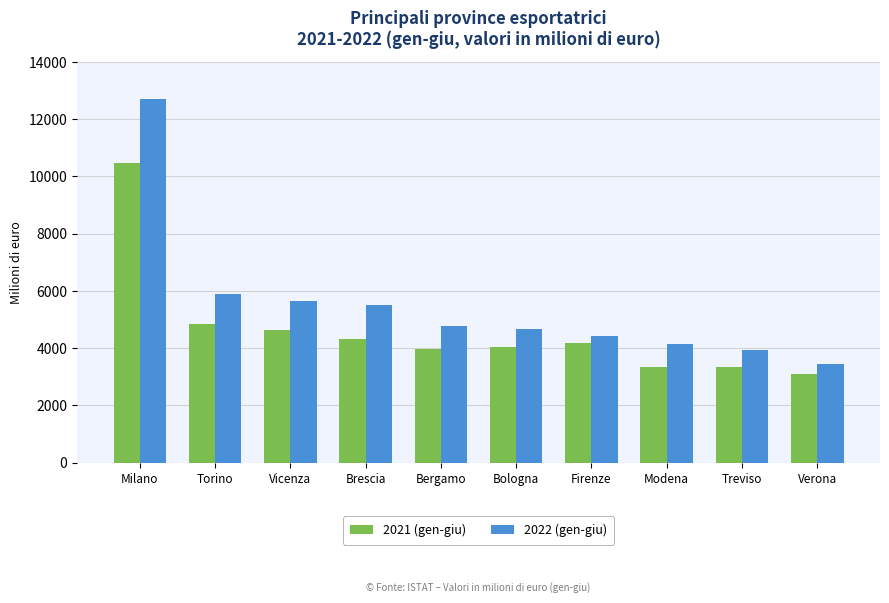

Is it true that 2021 (gen-giu) equals 4188 at Firenze?

True